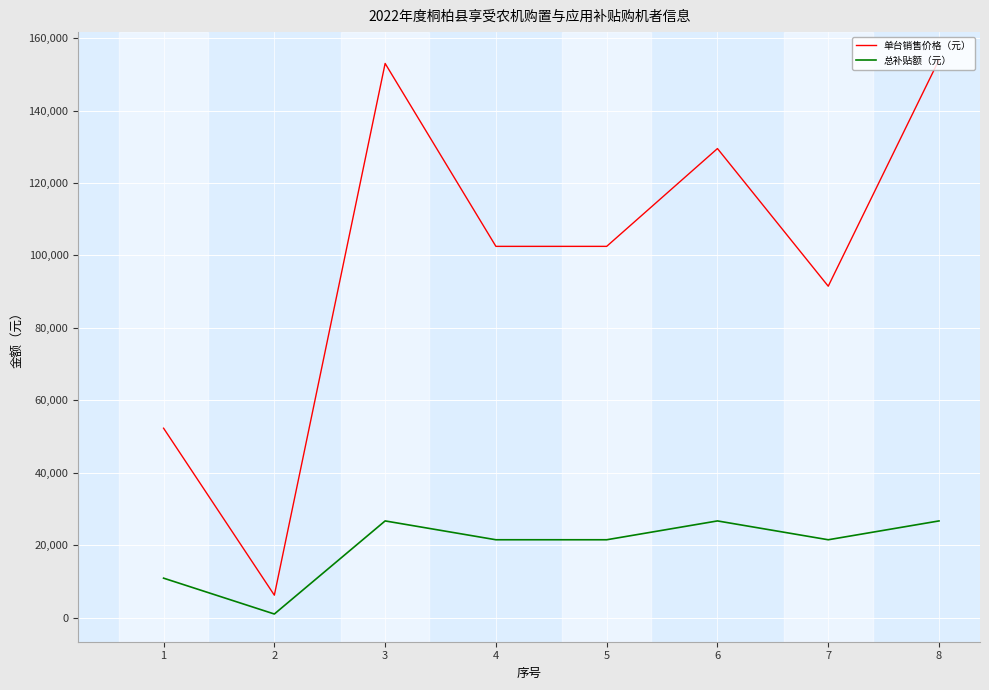

What is the difference between the maximum and minimum values in the 总补贴额（元） series?

25700